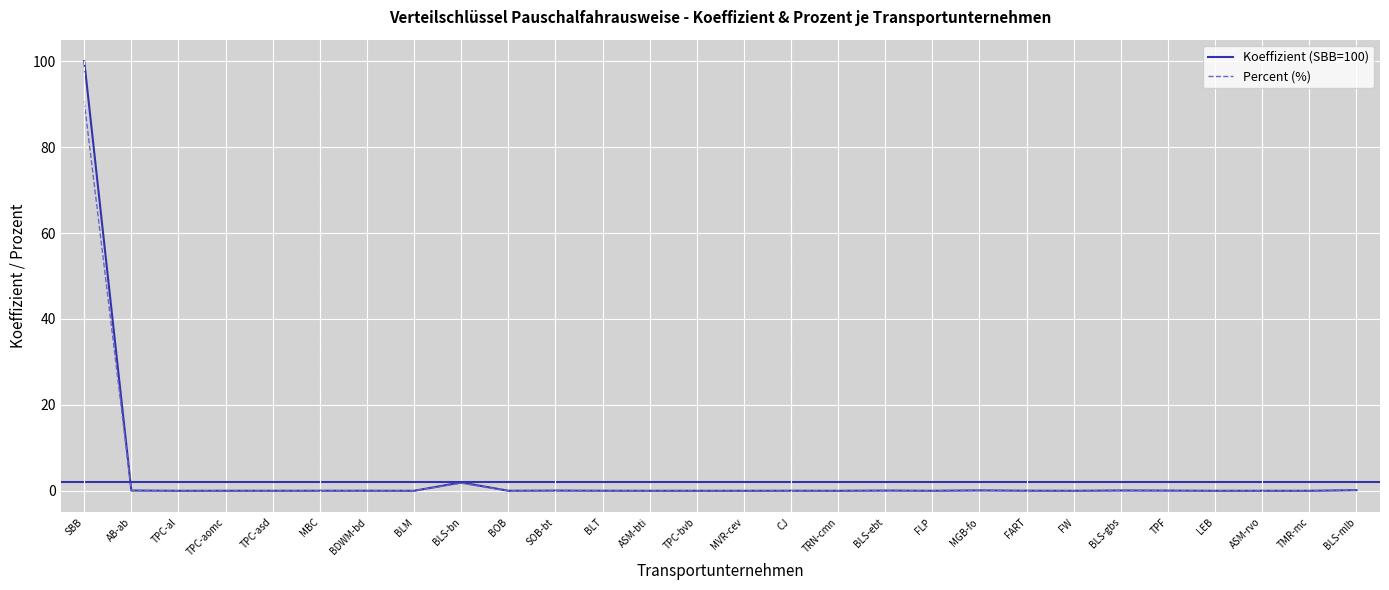

In Koeffizient (SBB=100), how many points are lower than both neighbors (excluding endpoints)?

10